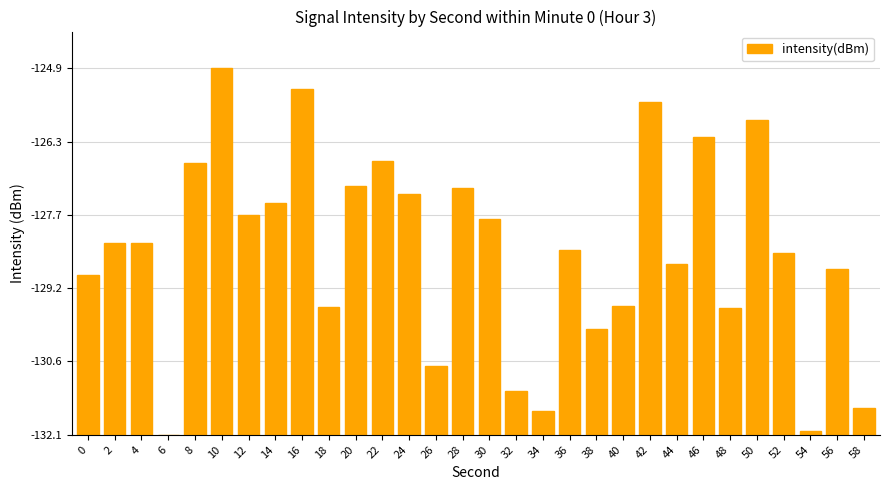

What is the difference between the second highest and minimum values?

6.8